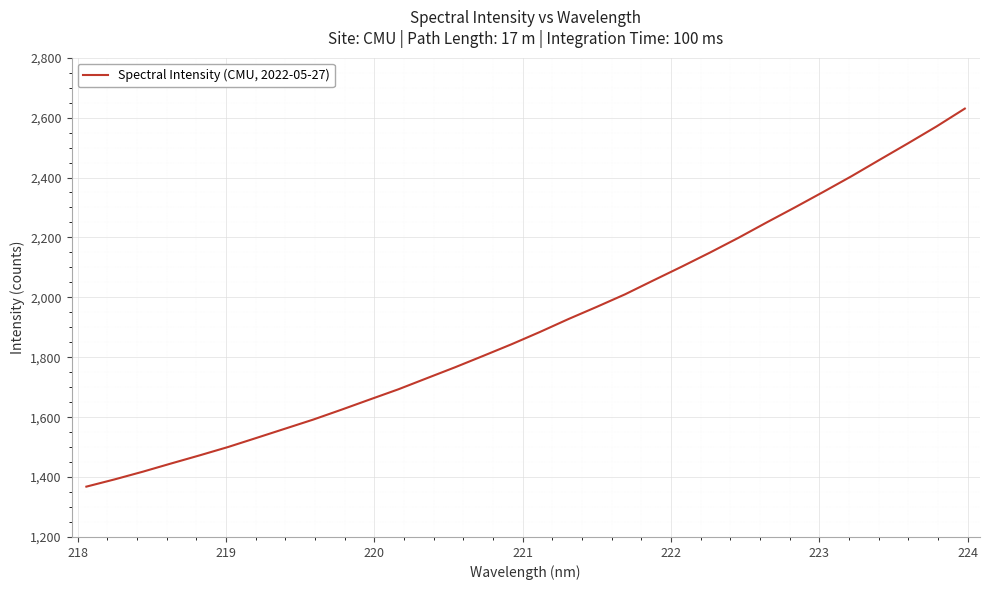

What is the difference between the maximum and minimum values?

1262.0